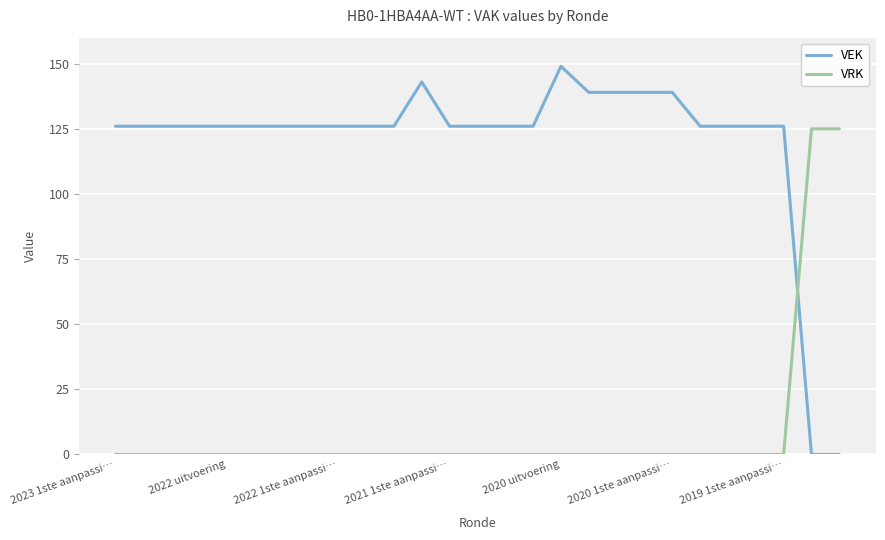

What is the maximum value shown in the chart?

149